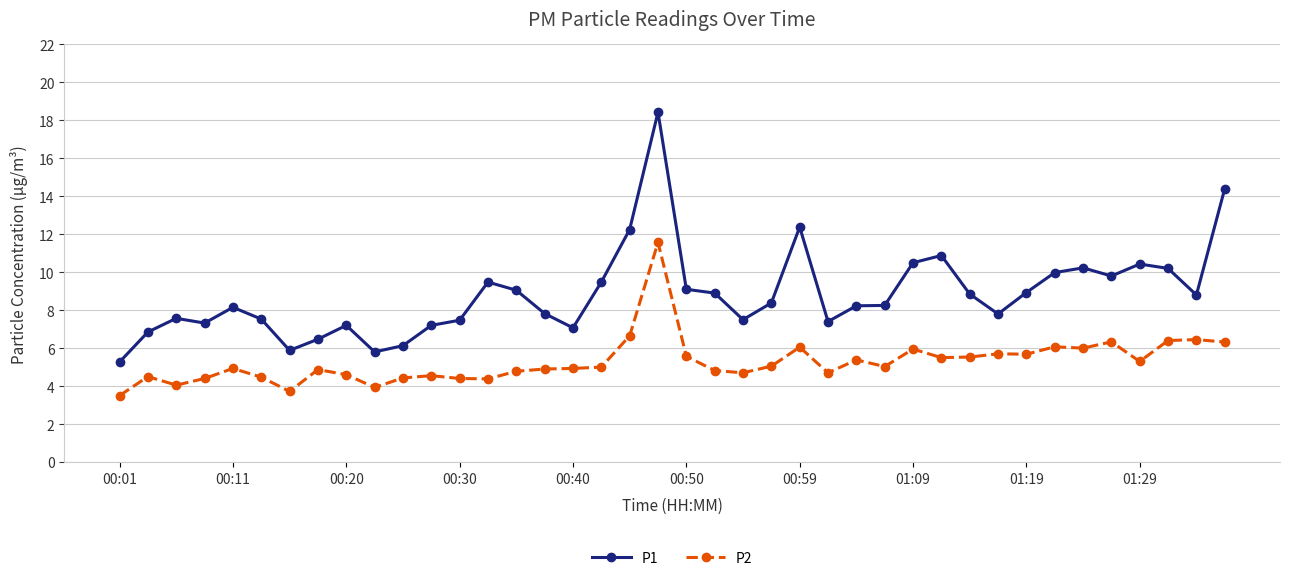

What is the highest value of the P2 series?

11.6